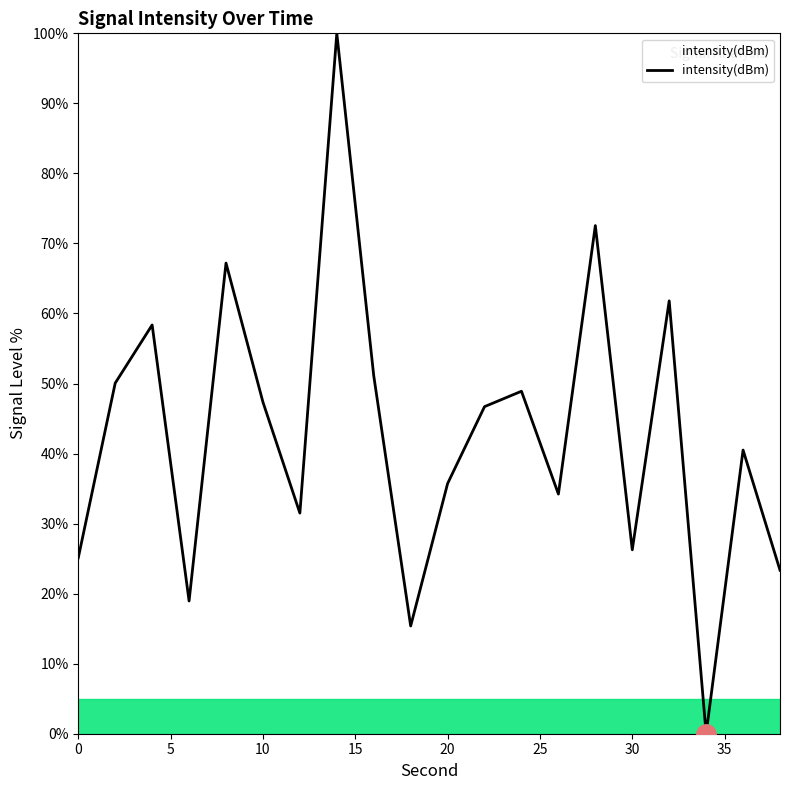

What is the difference between the maximum and minimum values?

100.0